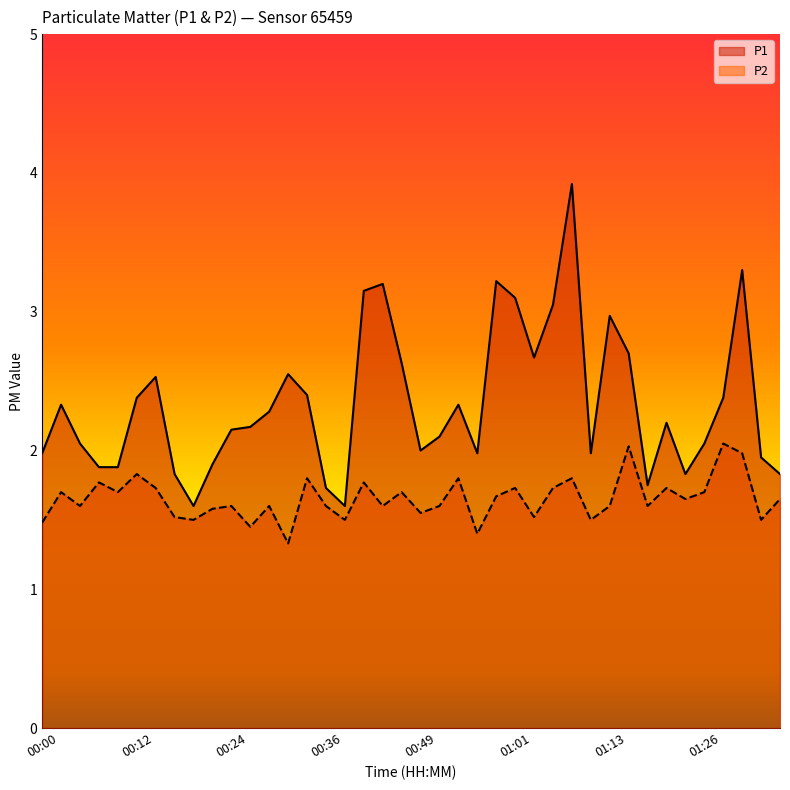

What is the maximum value for P2?

2.0